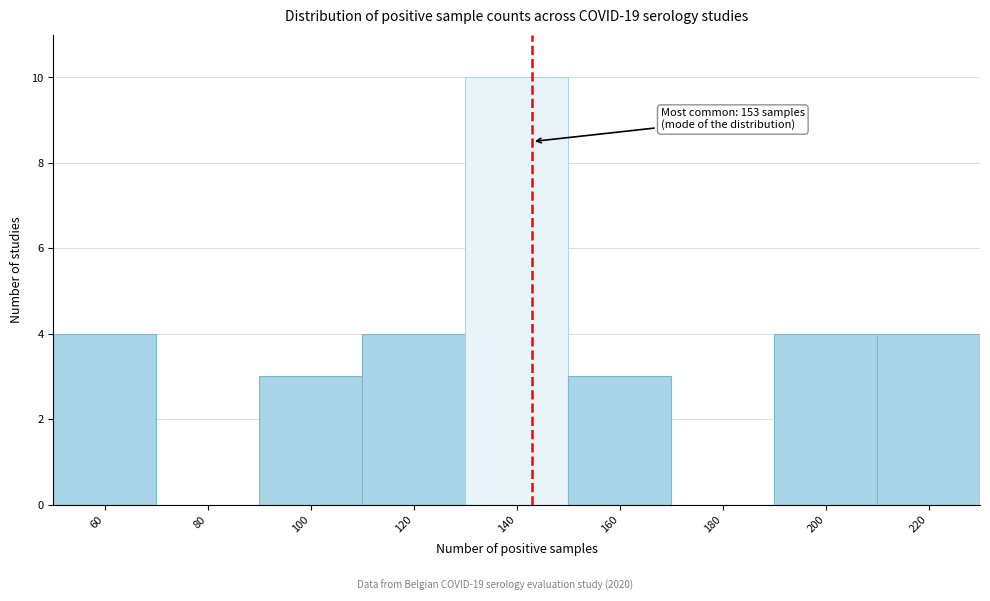

Reading left to right, what are all the values shown in this chart?

60=4	80=0	100=3	120=4	140=10	160=3	180=0	200=4	220=4